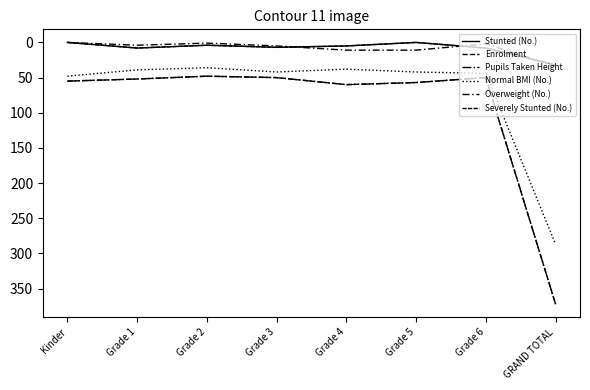

At which label does Normal BMI (No.) first exceed 42?

Kinder